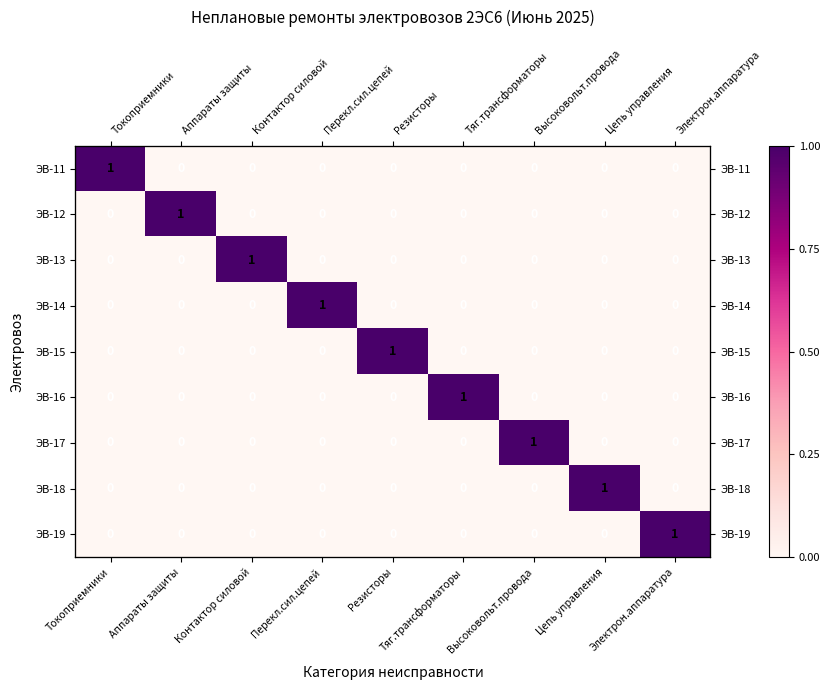

At which category does the chart reach its peak across all series?

Токоприемники